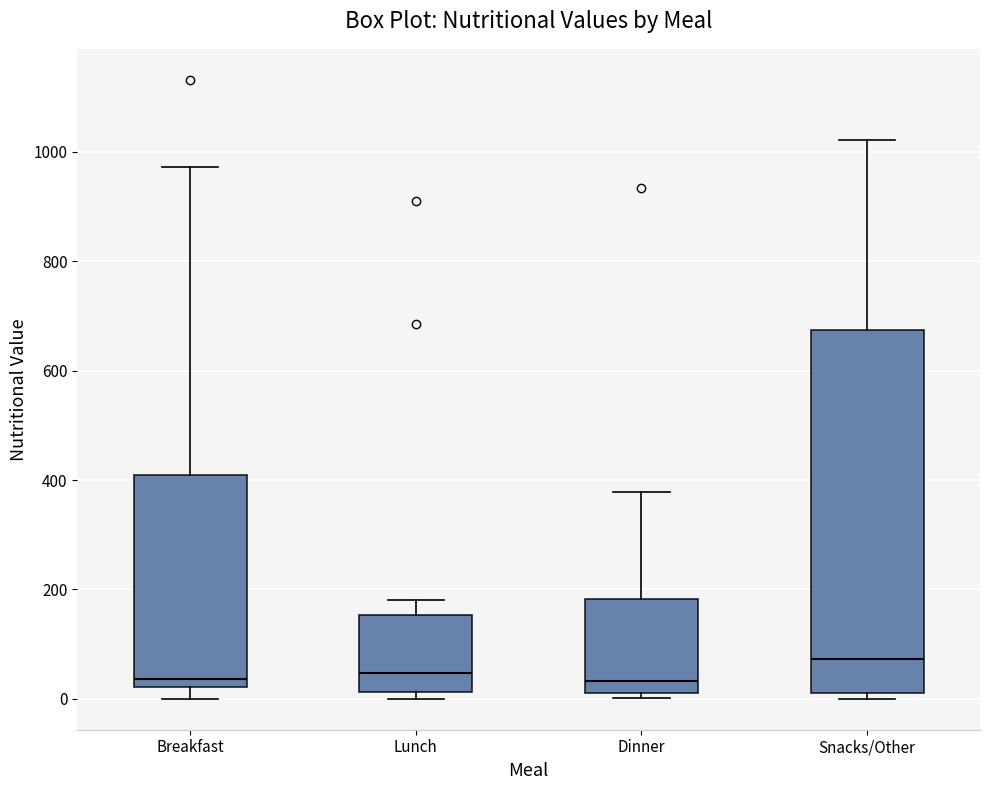

Reading left to right, read every box against the y-axis: the position of its median line, the range the box covers, and the ends of its whiskers. The values are not printed on the chart, so give them approximately, as read against the axis.

Breakfast: median 40, box 20 to 400, whiskers 0 to 980
Lunch: median 40, box 20 to 160, whiskers 0 to 180
Dinner: median 40, box 20 to 180, whiskers 0 to 380
Snacks/Other: median 80, box 20 to 680, whiskers 0 to 1020